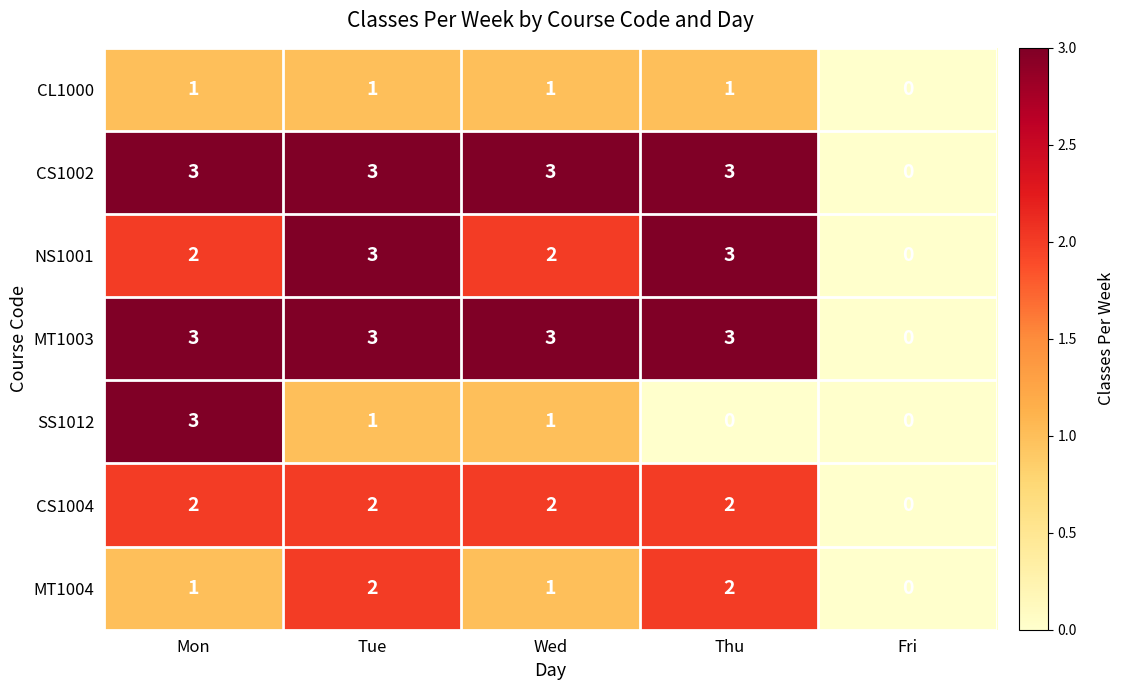

Is it true that CS1002 equals 3 at Tue?

True